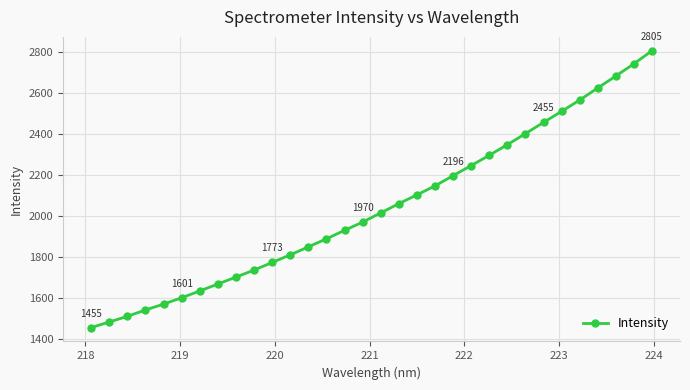

What is the difference between the second highest and second lowest values?

1258.0